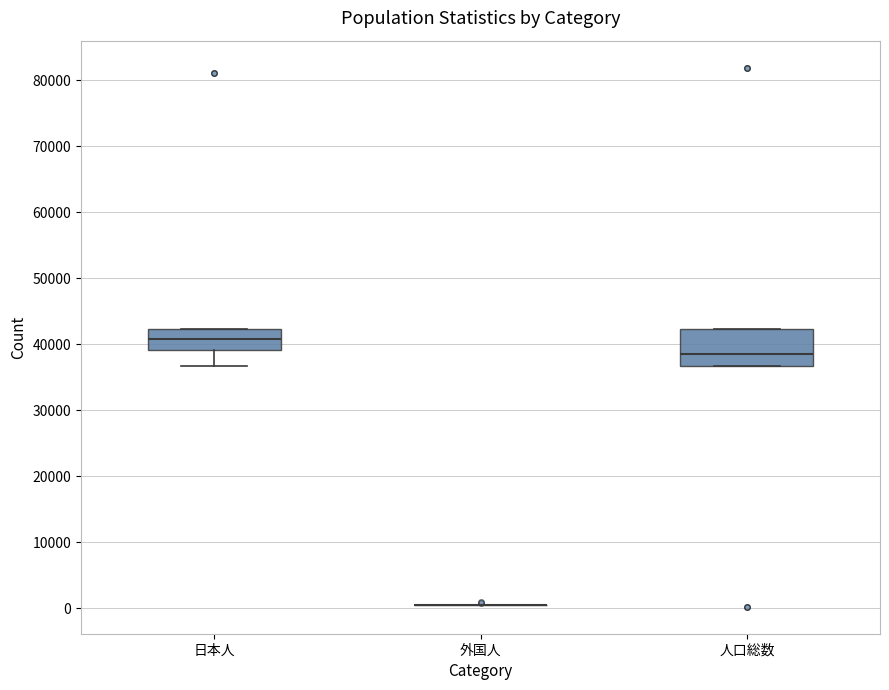

Which box is the tallest, from its lower edge to its upper edge?

人口総数